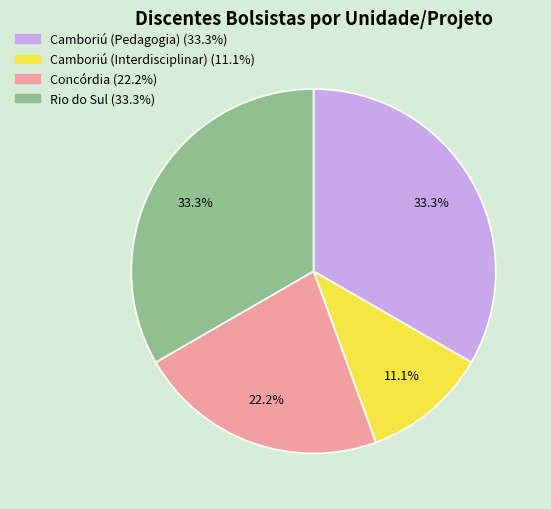

Is it true that Camboriú (Pedagogia) is 33% of the pie?

True